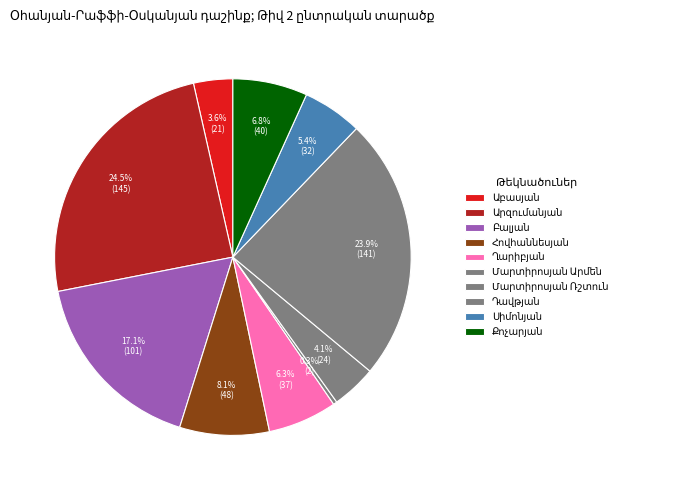

To the nearest percent, what is the combined percentage of Դավթյան and Աբասյան?

27%